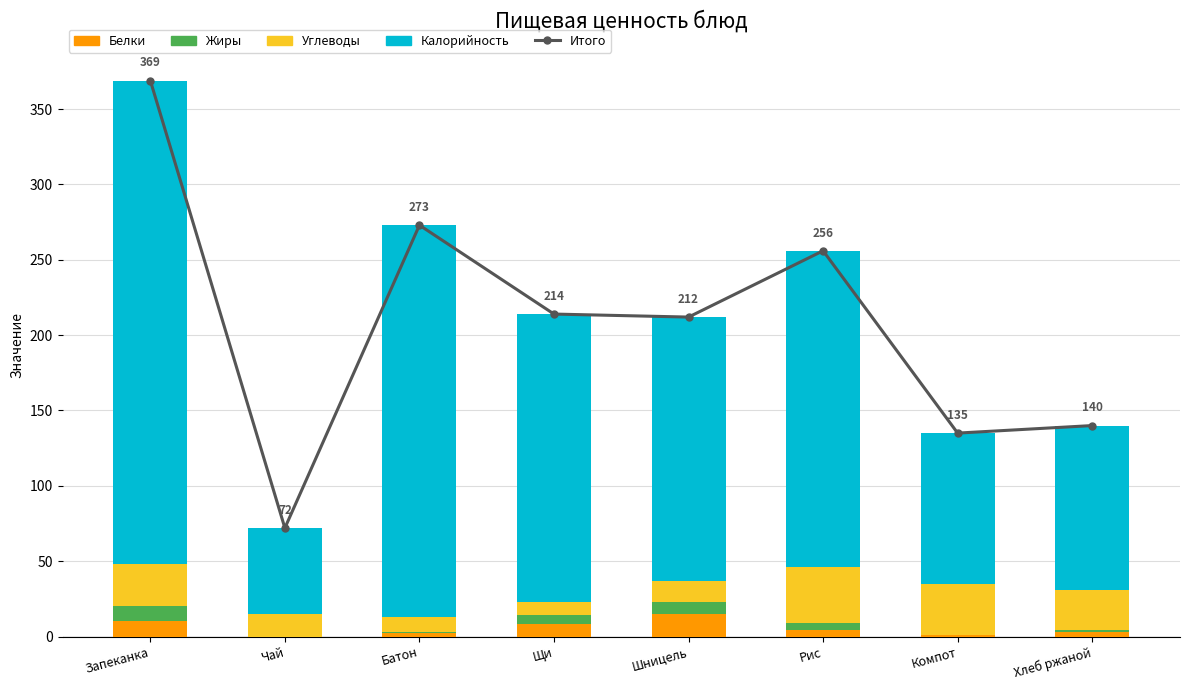

The Жиры series shows 0 at Чай. True or false?

True